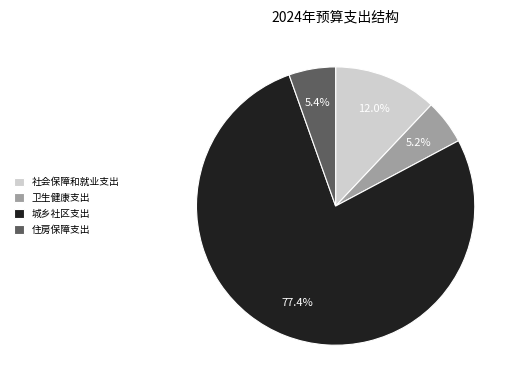

What percentage is the 社会保障和就业支出 slice, to the nearest percent?

12%